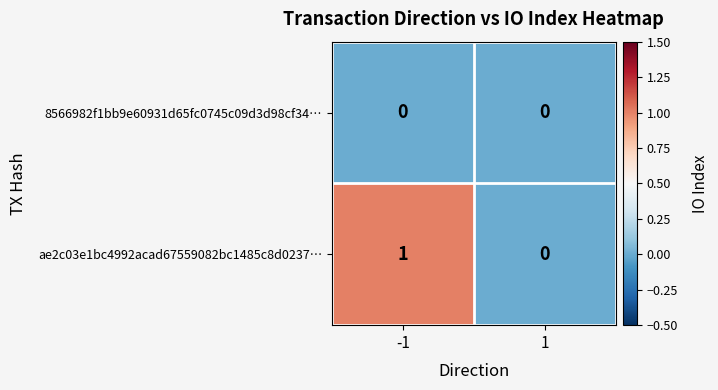

How many series are shown in this chart?

2